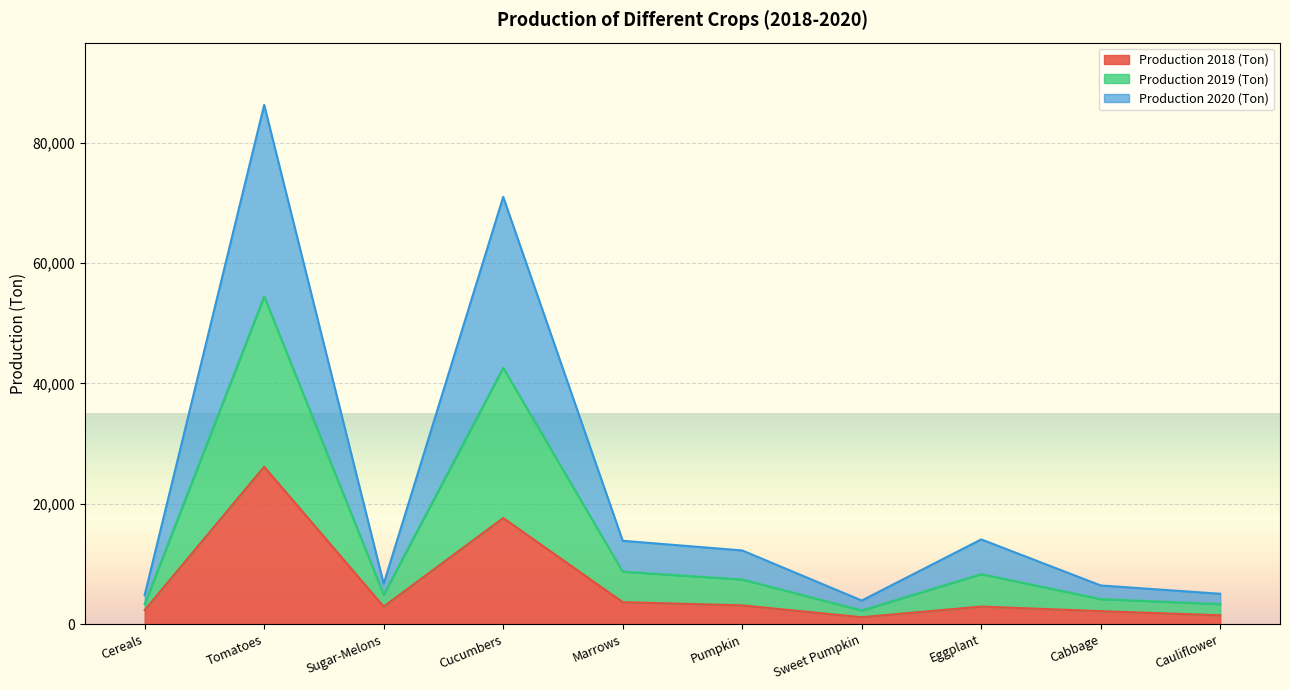

What is the smallest value displayed?

1135.0